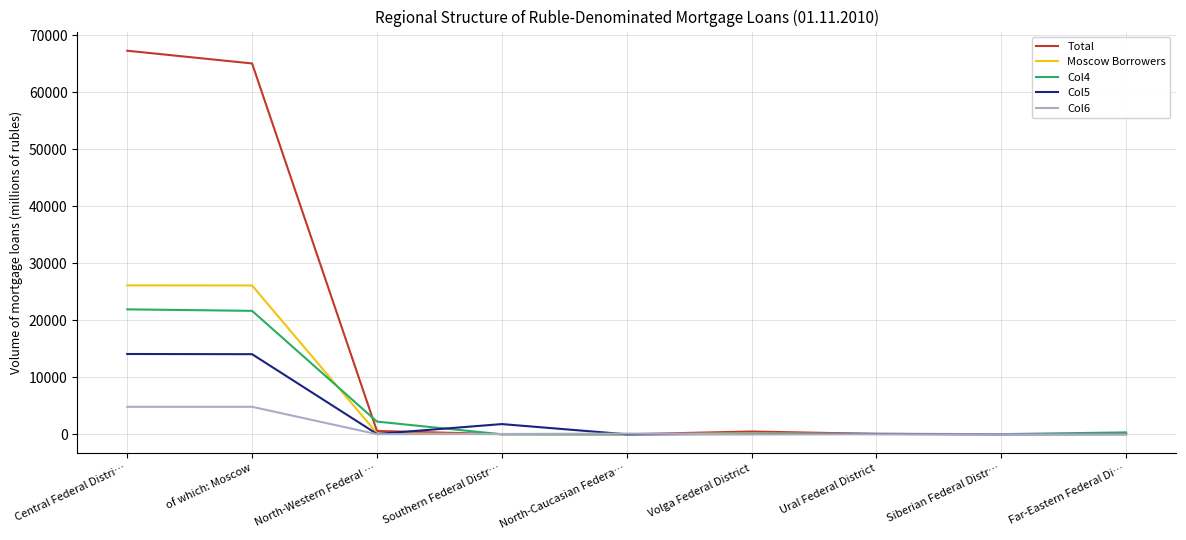

What is the maximum value shown in the chart?

67298